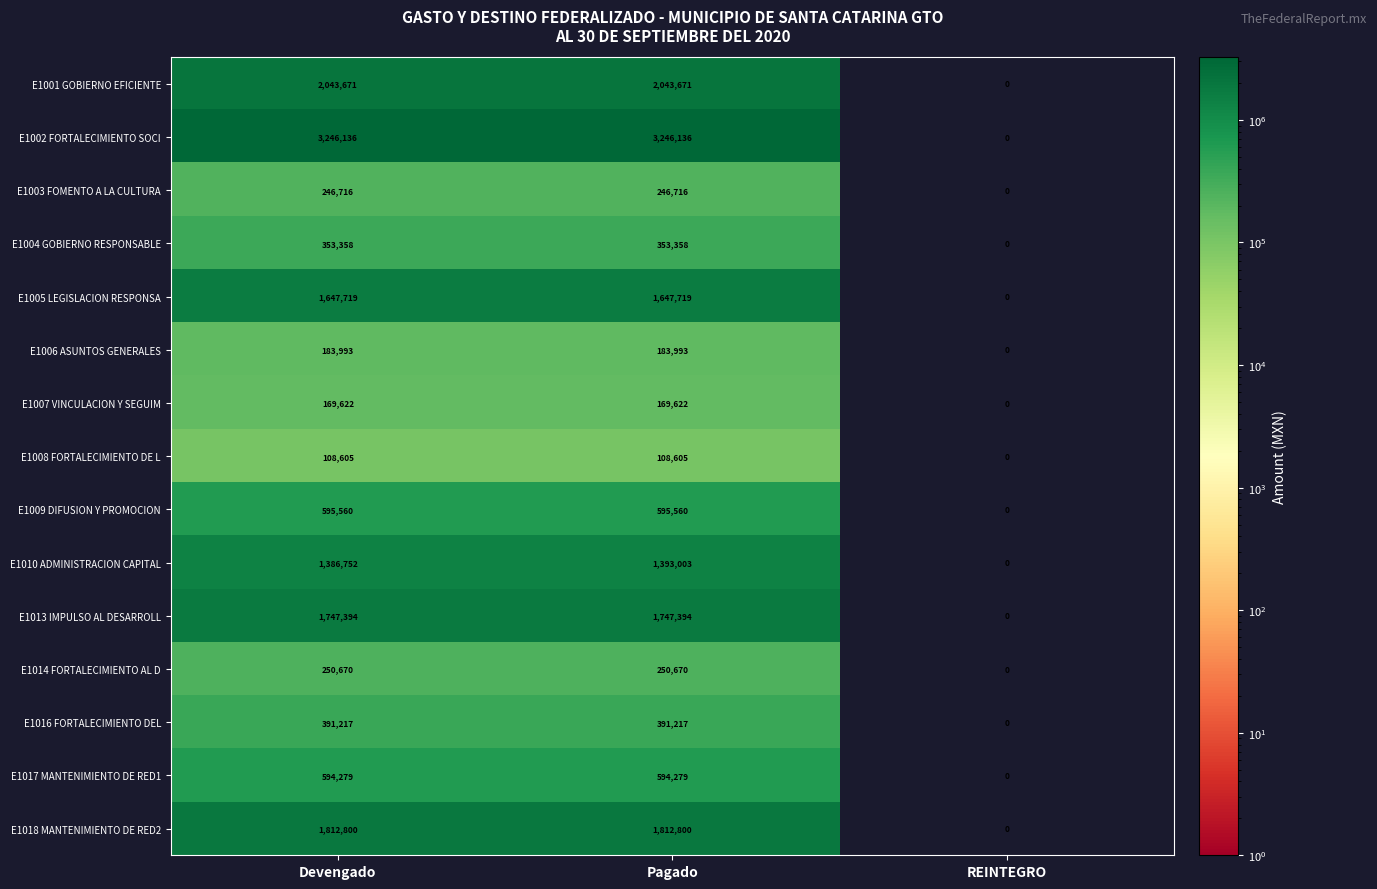

Rank the series by their maximum value, from highest to lowest.

E1002 FORTALECIMIENTO SOCI, E1001 GOBIERNO EFICIENTE, E1018 MANTENIMIENTO DE RED2, E1013 IMPULSO AL DESARROLL, E1005 LEGISLACION RESPONSA, E1010 ADMINISTRACION CAPITAL, E1009 DIFUSION Y PROMOCION, E1017 MANTENIMIENTO DE RED1, E1016 FORTALECIMIENTO DEL, E1004 GOBIERNO RESPONSABLE, E1014 FORTALECIMIENTO AL D, E1003 FOMENTO A LA CULTURA, E1006 ASUNTOS GENERALES, E1007 VINCULACION Y SEGUIM, E1008 FORTALECIMIENTO DE L